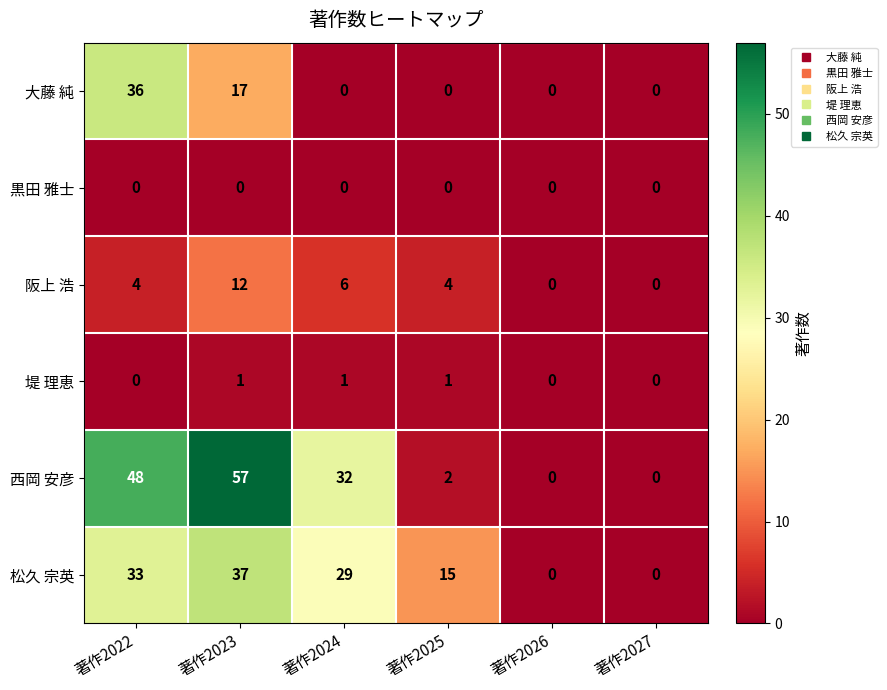

Which category has the highest value in the 西岡 安彦 series?

著作2023